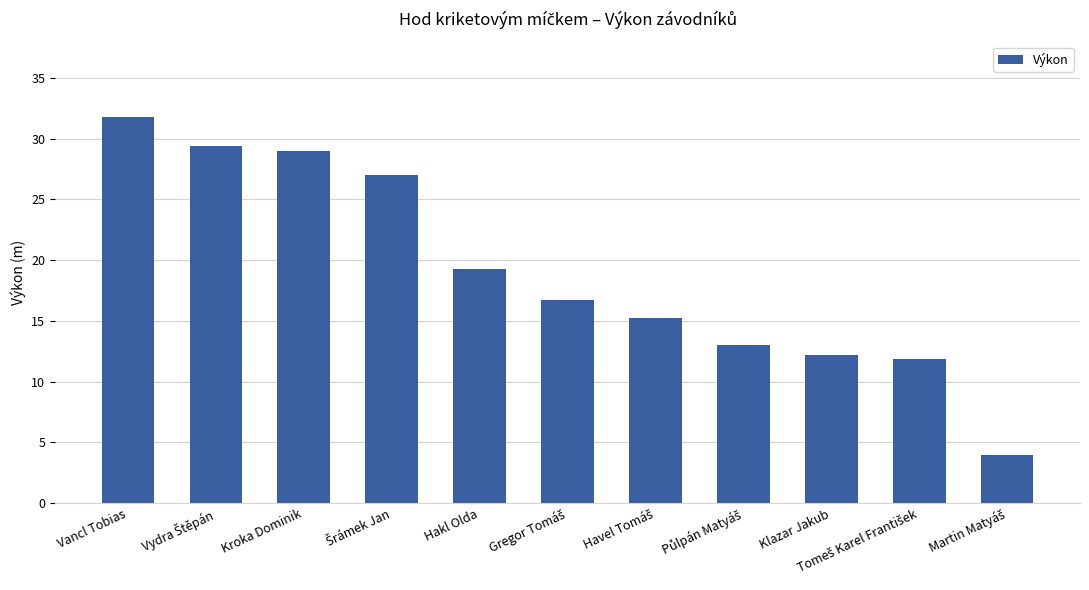

The chart shows a value of 12.2 at Klazar Jakub. True or false?

True